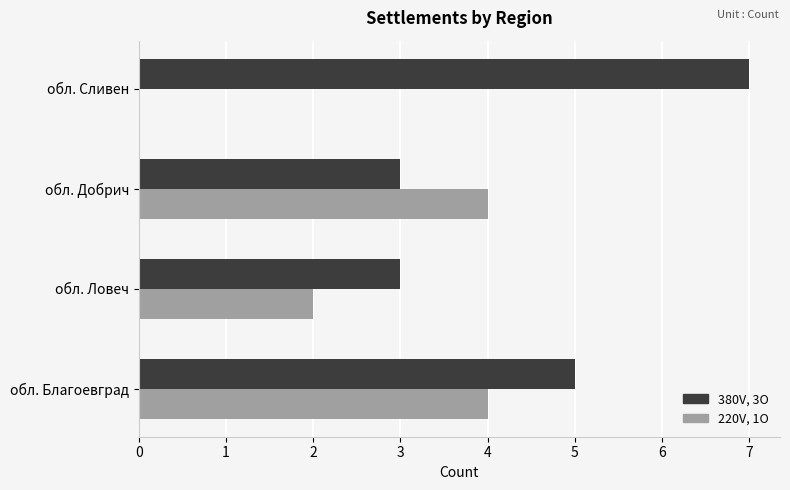

What are all the series names shown in the legend?

380V, 3O, 220V, 1O